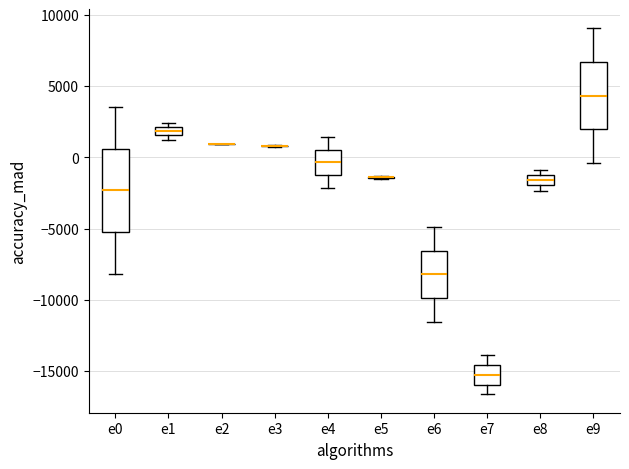

Where does the lower whisker of the box for e9 end on the y-axis? The values are not printed on the chart, so give them approximately, as read against the axis.

-500